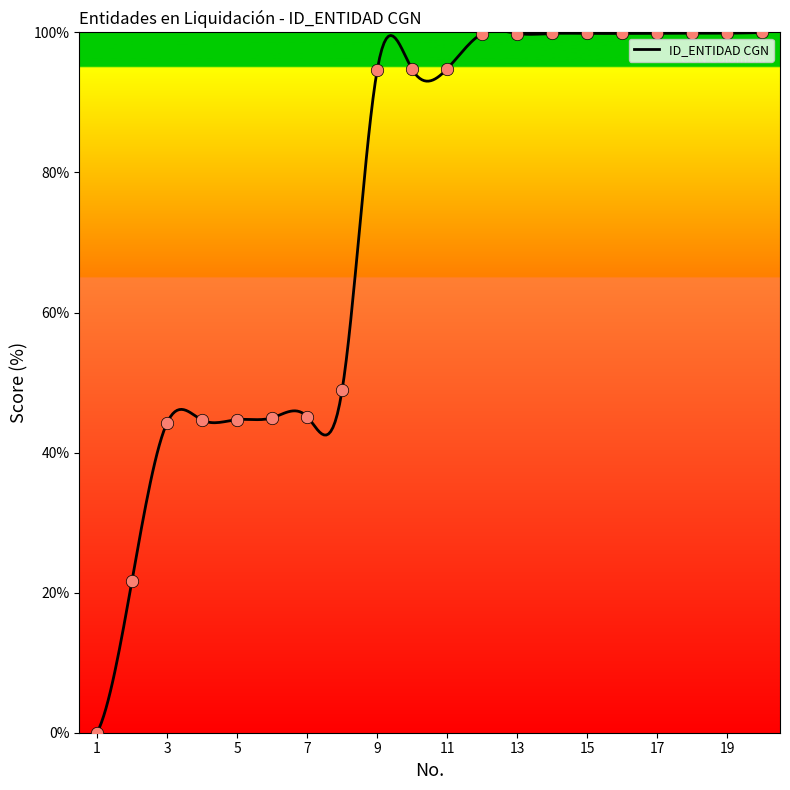

What is the change in value from 12 to 19?

+0.1